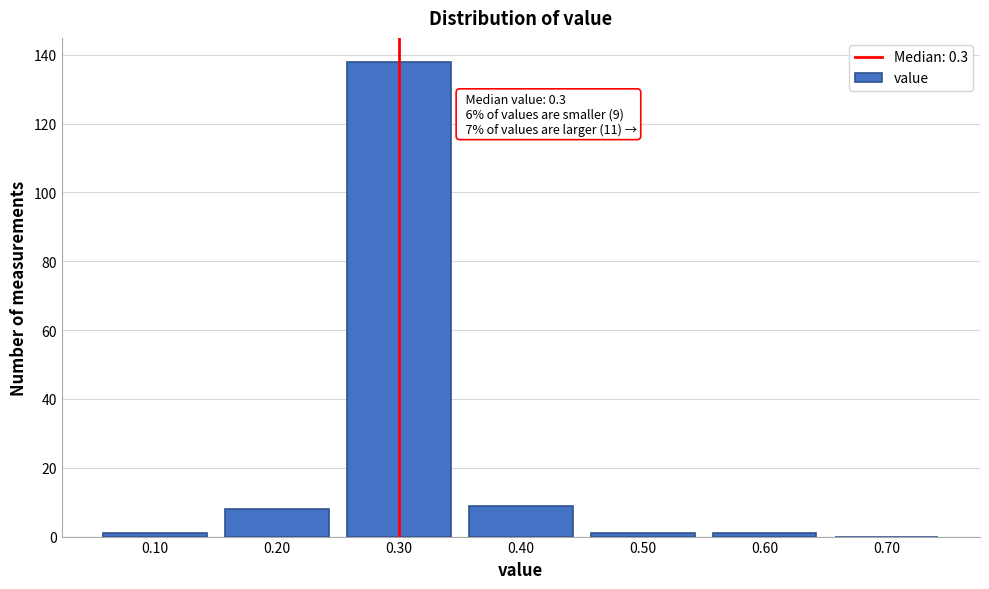

Which range on the x-axis has the tallest bar?

0.25 to 0.35